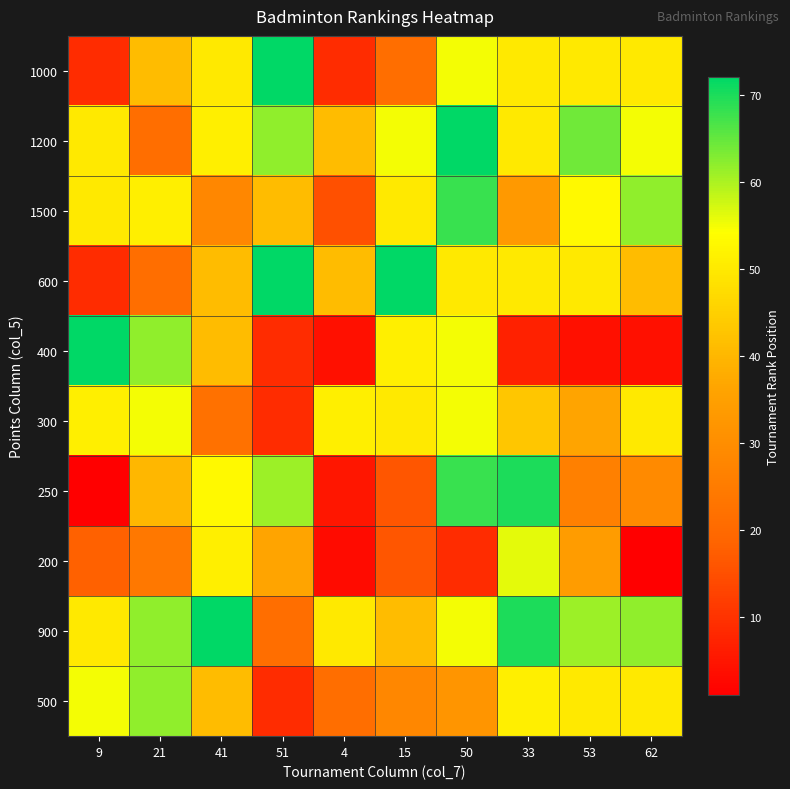

Between 62 and 41, which is larger?

62